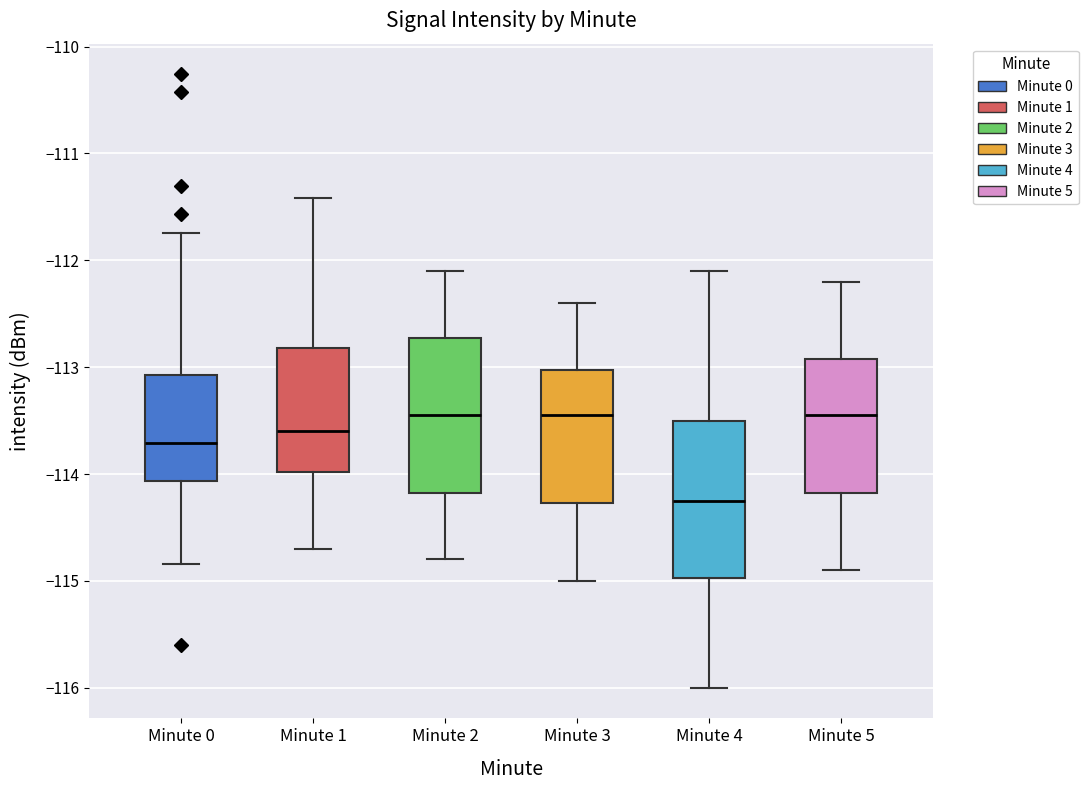

Reading left to right, read every box against the y-axis: the position of its median line, the range the box covers, and the ends of its whiskers. The values are not printed on the chart, so give them approximately, as read against the axis.

Minute 0: median -113.7, box -114.1 to -113.1, whiskers -114.8 to -111.7
Minute 1: median -113.6, box -114.0 to -112.8, whiskers -114.7 to -111.4
Minute 2: median -113.4, box -114.2 to -112.7, whiskers -114.8 to -112.1
Minute 3: median -113.4, box -114.3 to -113.0, whiskers -115.0 to -112.4
Minute 4: median -114.2, box -115.0 to -113.5, whiskers -116.0 to -112.1
Minute 5: median -113.4, box -114.2 to -112.9, whiskers -114.9 to -112.2